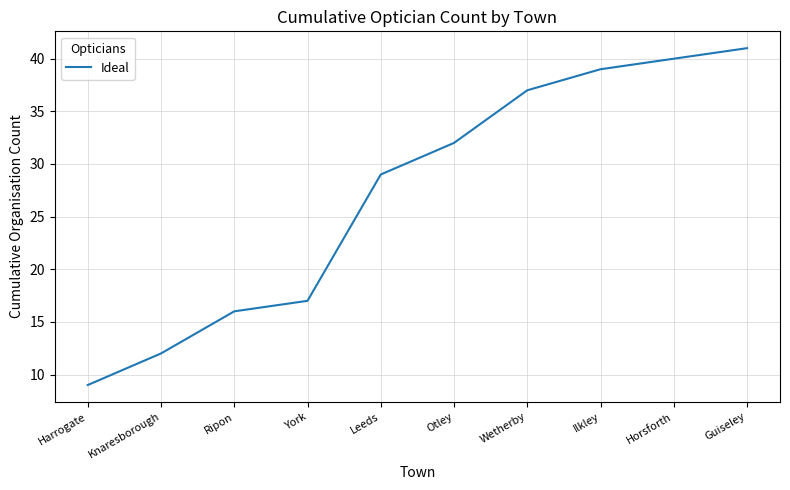

Which category has the highest value across all series?

Guiseley